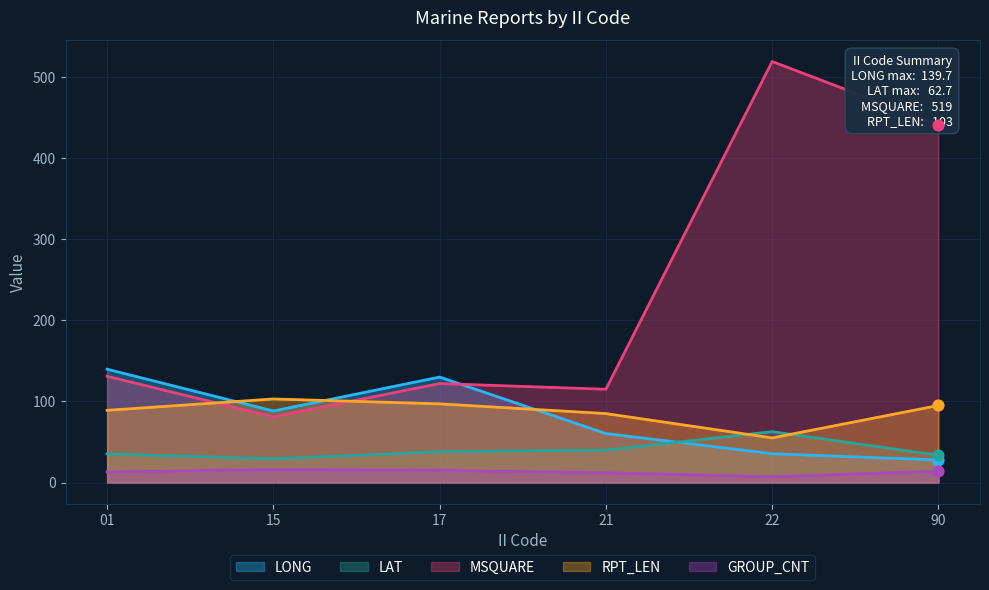

Is the value of LAT at 21 greater than the value of RPT_LEN at 22?

No